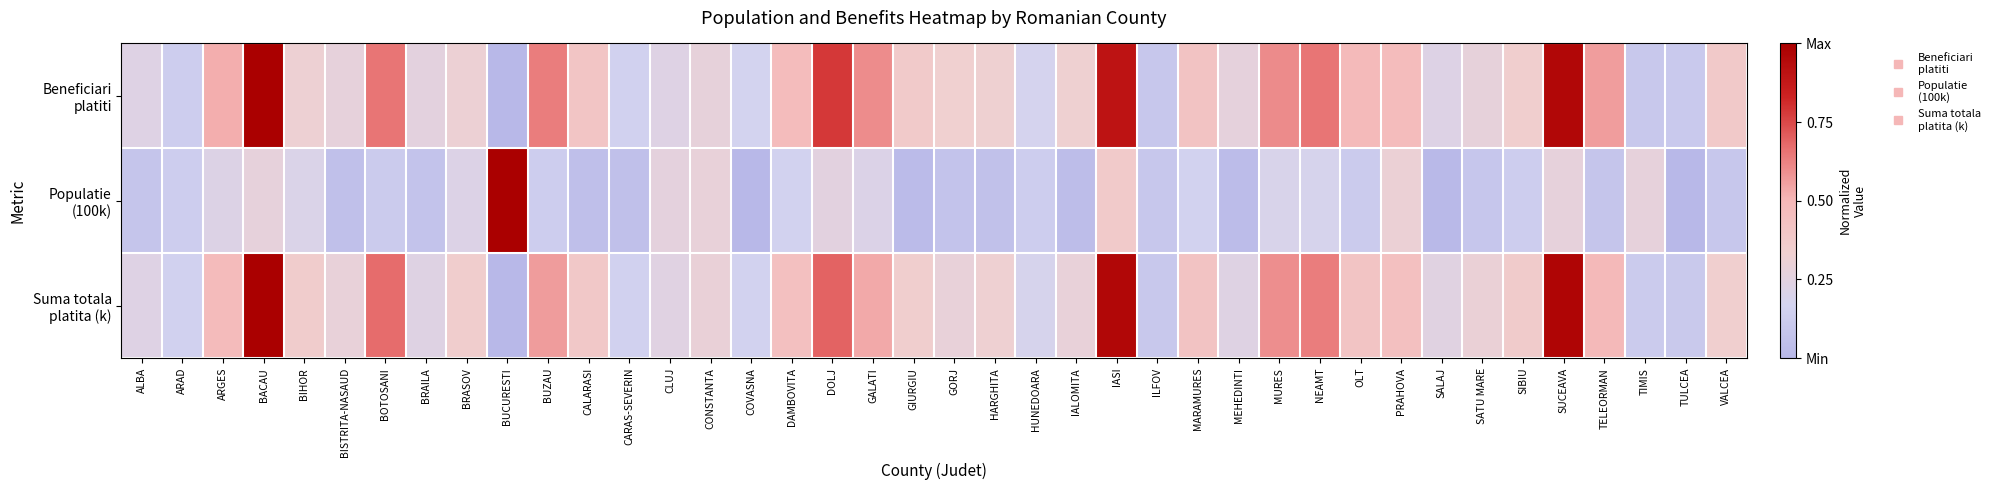

What is the greatest value displayed?

1.0